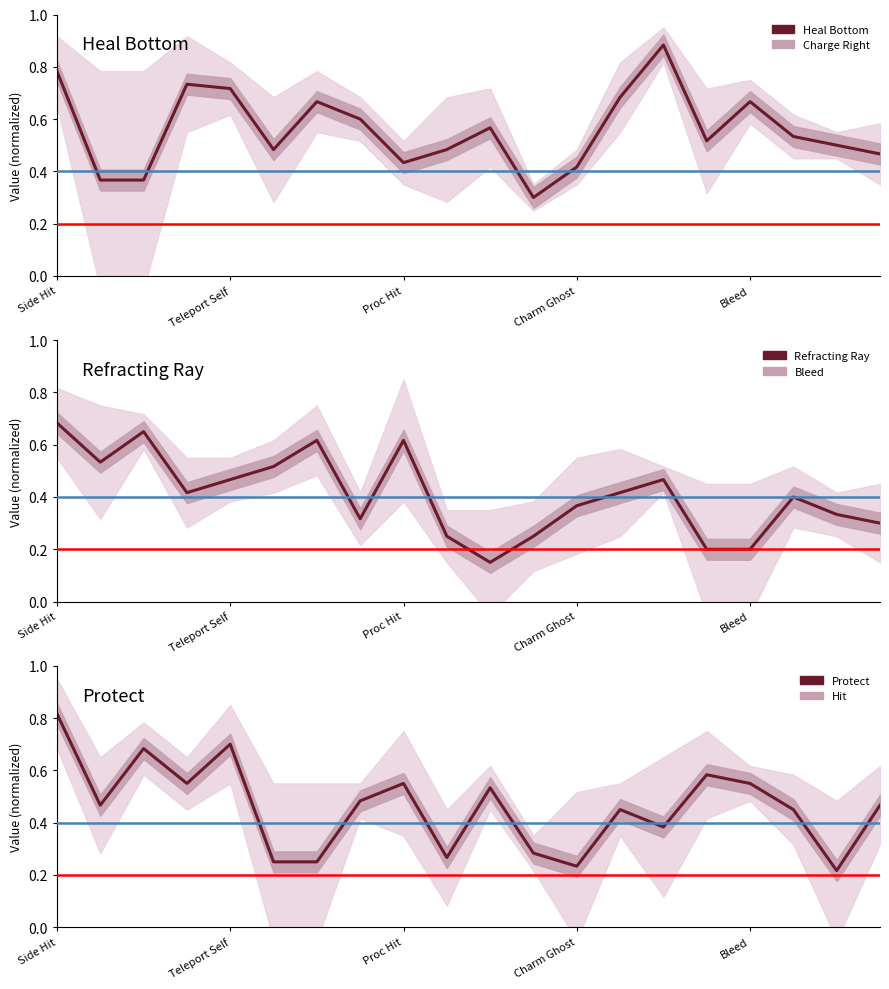

List the series in order of their peak value, highest first.

Heal Bottom, Protect, Refracting Ray